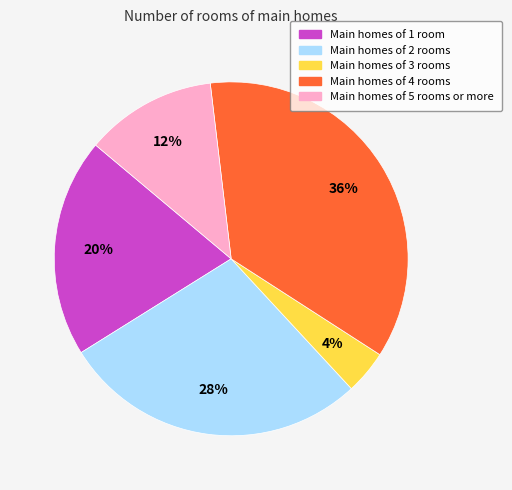

Rank the categories by value from highest to lowest.

Main homes of 4 rooms, Main homes of 2 rooms, Main homes of 1 room, Main homes of 5 rooms or more, Main homes of 3 rooms